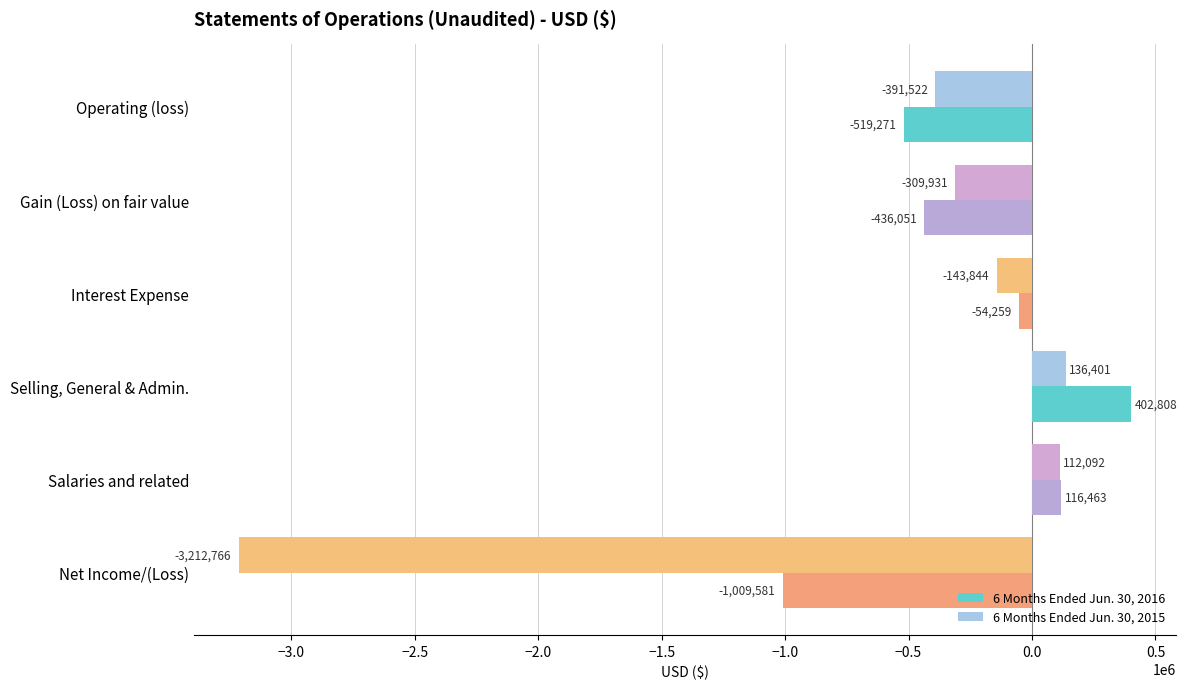

Rank the series at Interest Expense from lowest to highest value.

6 Months Ended Jun. 30, 2015, 6 Months Ended Jun. 30, 2016